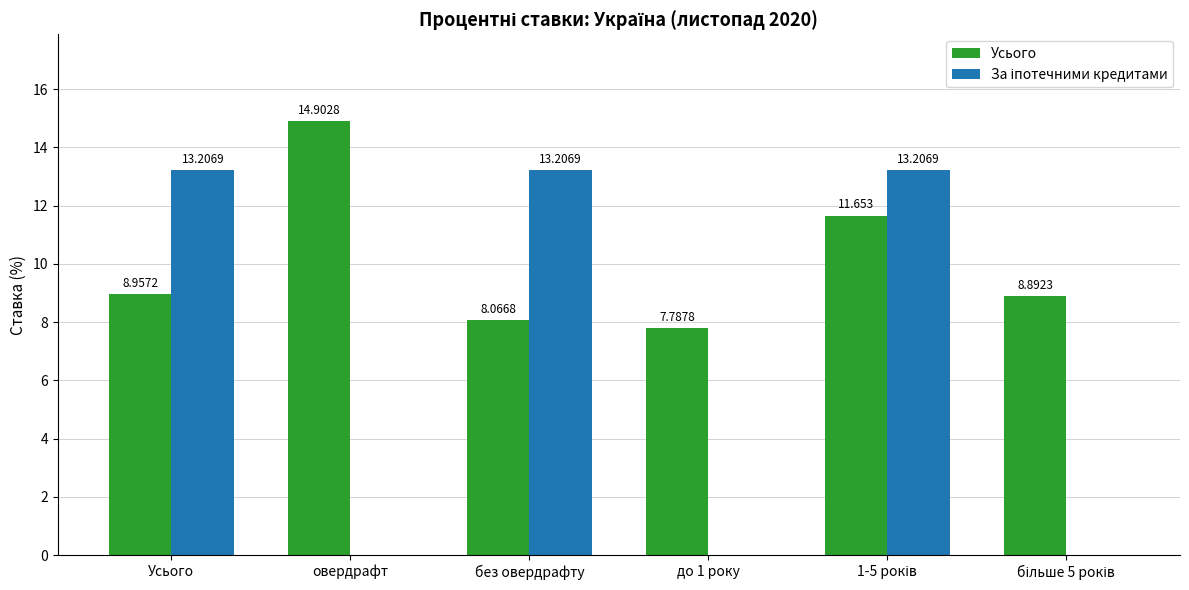

At which label does Усього first exceed 8?

Усього